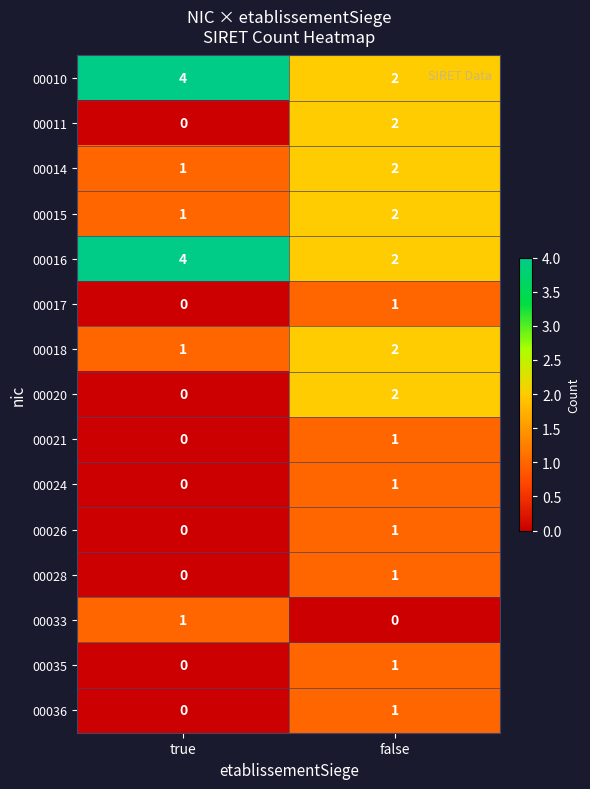

At which label is 00024 closest to 0?

true